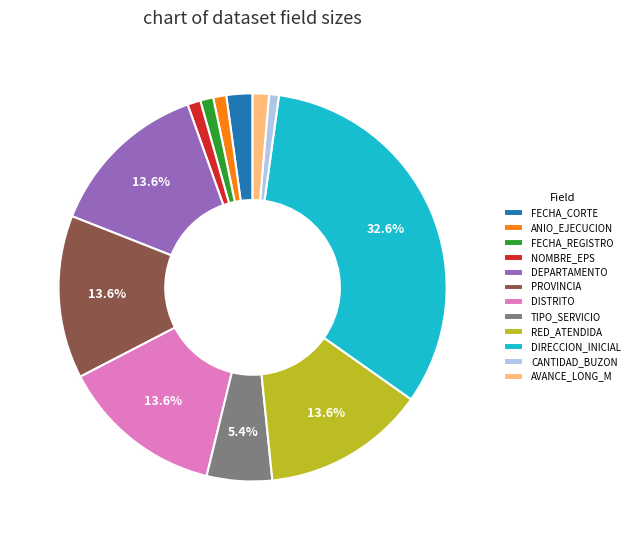

Which has a higher value, AVANCE_LONG_M or RED_ATENDIDA?

RED_ATENDIDA